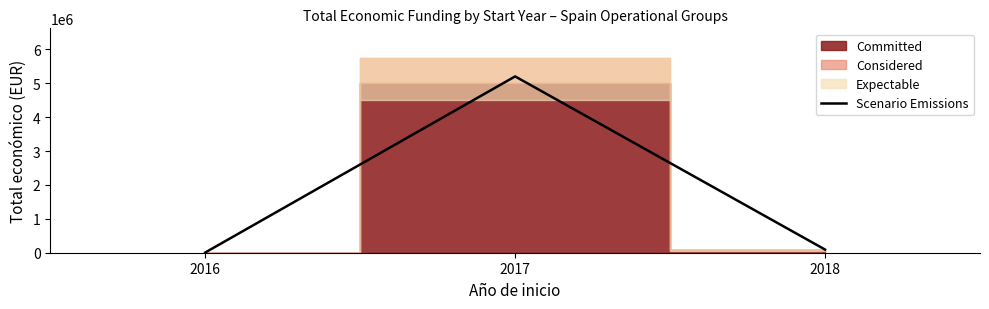

Between 2017 and 2018, which is larger?

2017